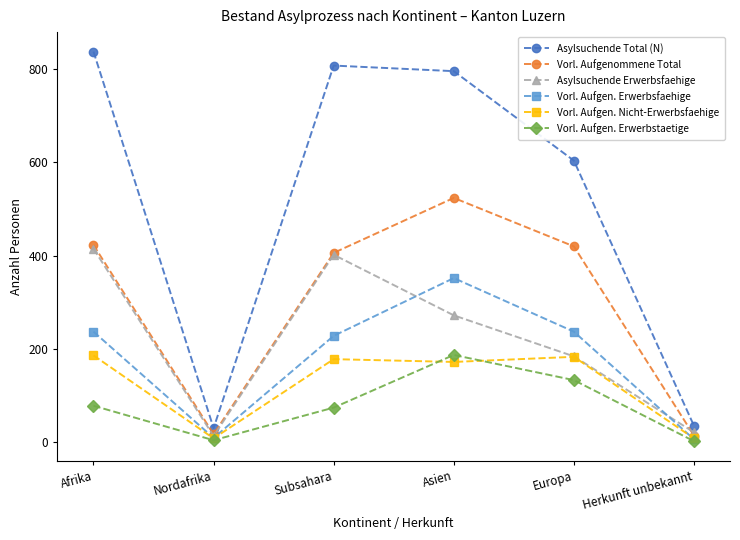

What is the difference between the maximum and minimum values in the Asylsuchende Erwerbsfaehige series?

402